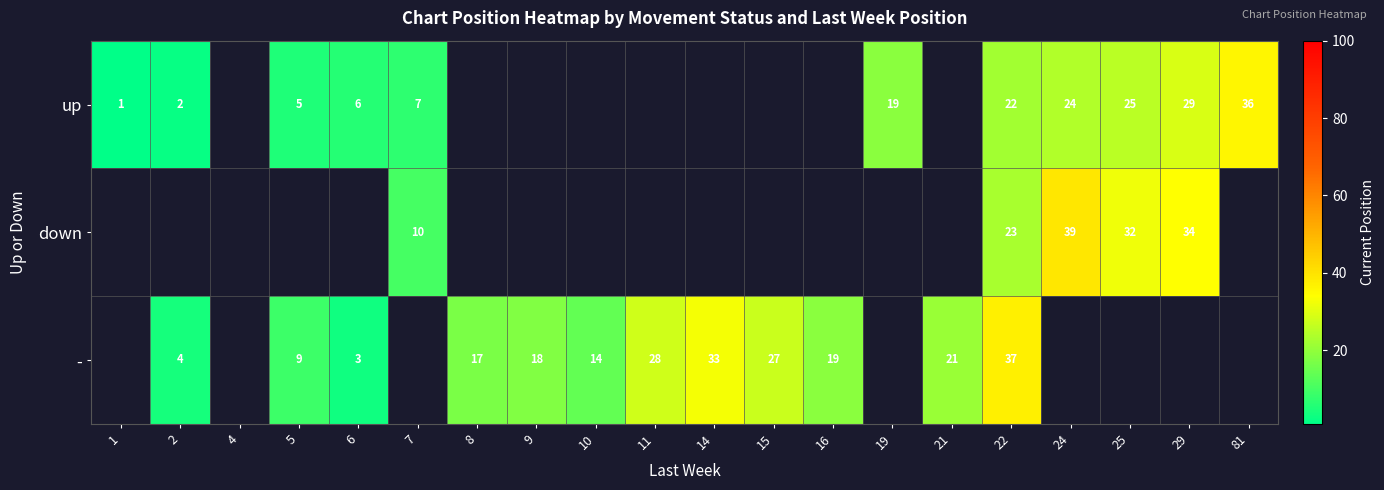

Is the value of down at 22 greater than the value of - at 8?

Yes